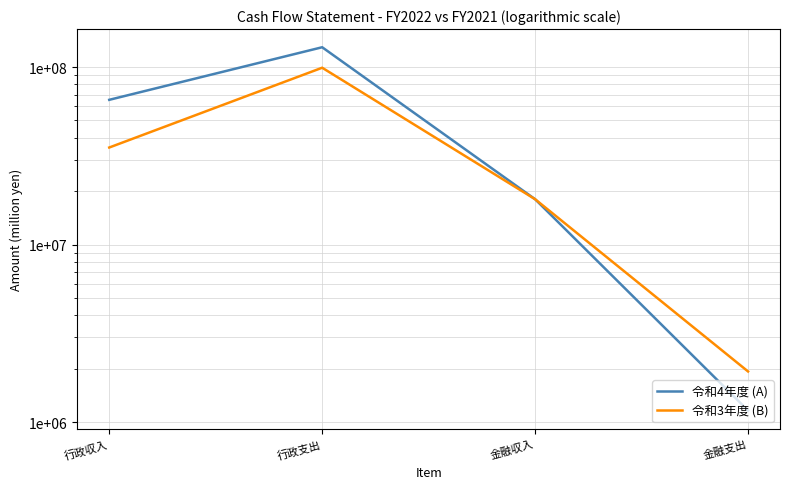

Which category has the lowest value across all series?

金融支出